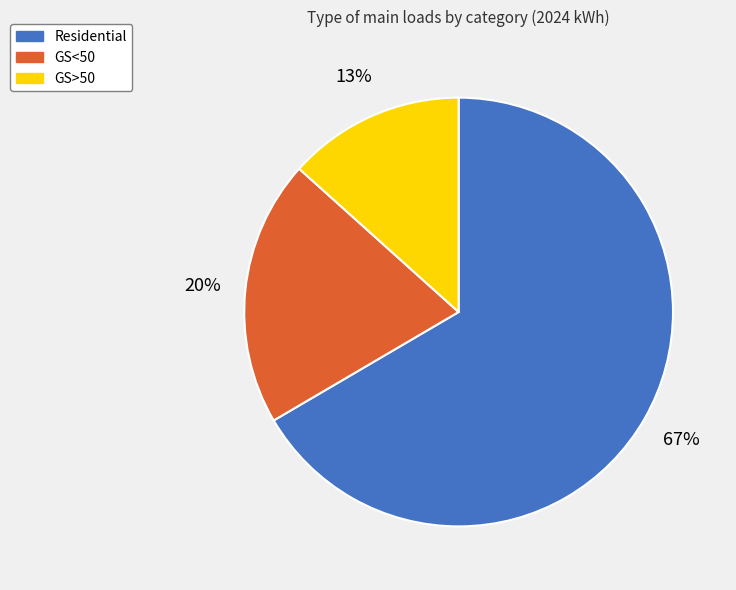

Is Residential the majority of the pie?

Yes